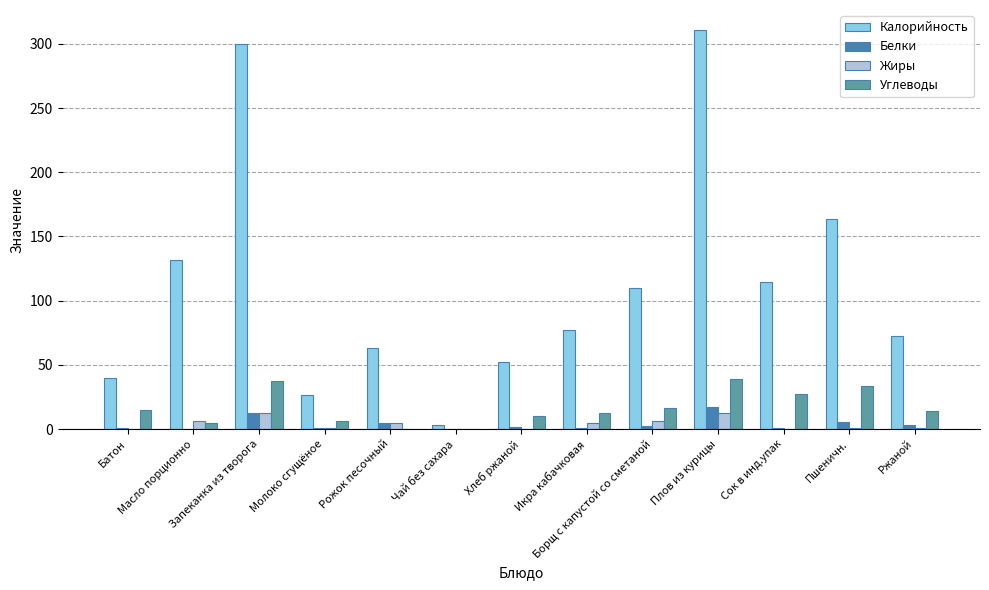

What is the total value across all series at Батон?

55.4